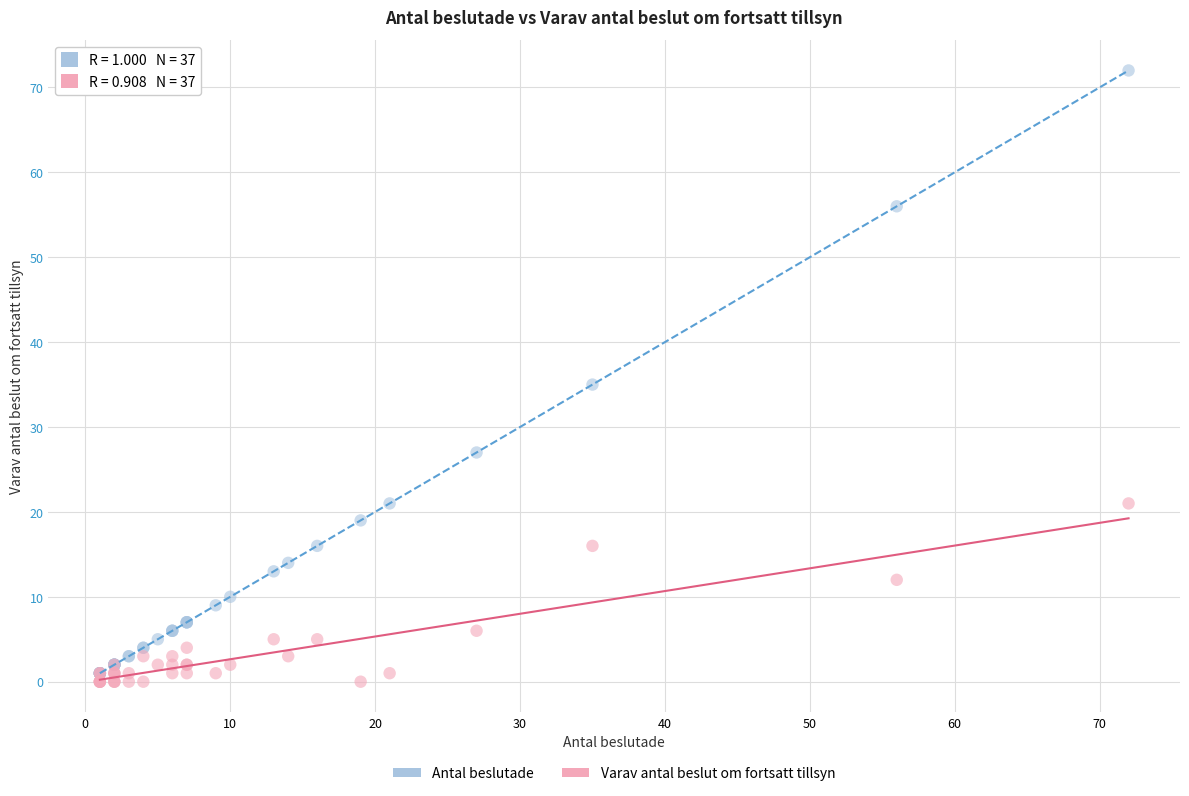

Which series contains the highest Y value?

Antal beslutade